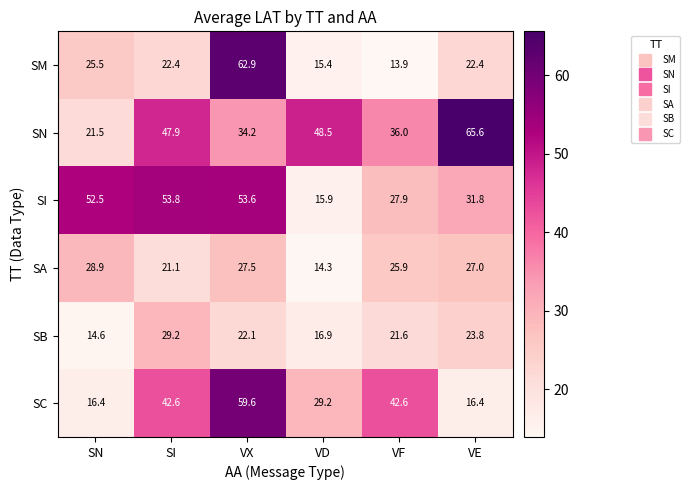

Which series has the widest spread of values?

SM